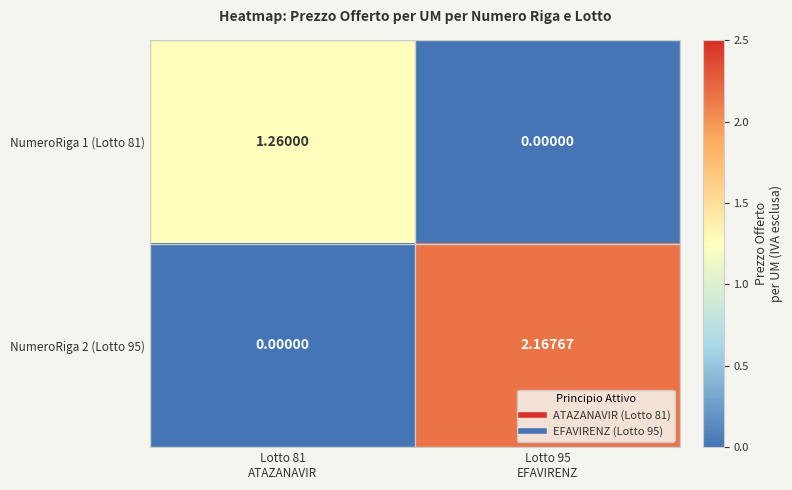

Reading left to right, transcribe all the data shown in this chart.

NumeroRiga 1 (Lotto 81): Lotto 81
ATAZANAVIR=1.3	Lotto 95
EFAVIRENZ=0.0
NumeroRiga 2 (Lotto 95): Lotto 81
ATAZANAVIR=0.0	Lotto 95
EFAVIRENZ=2.2